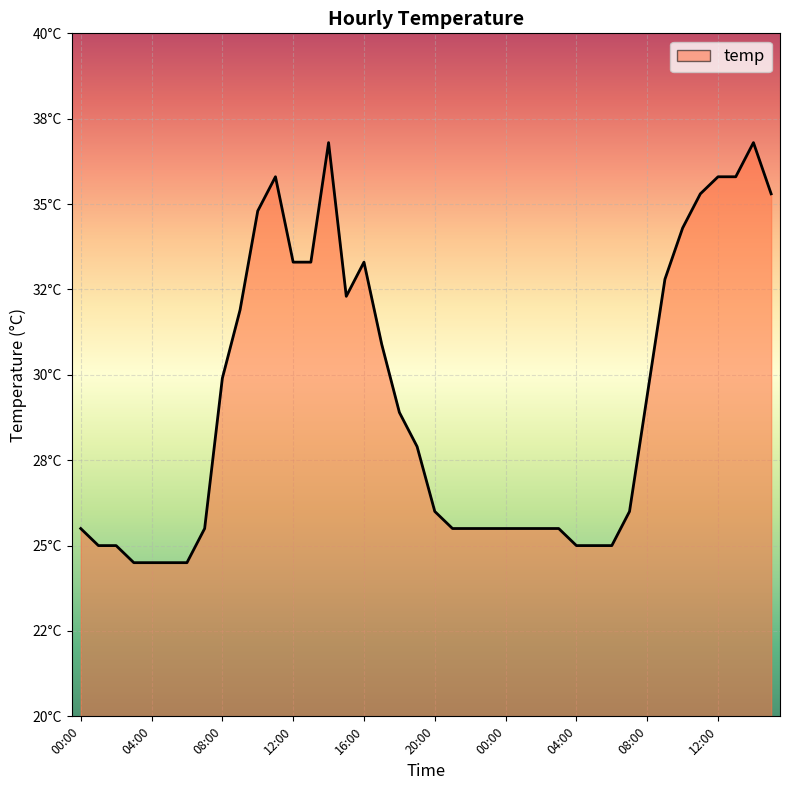

What is the label of the 17th point from the left?

16:00